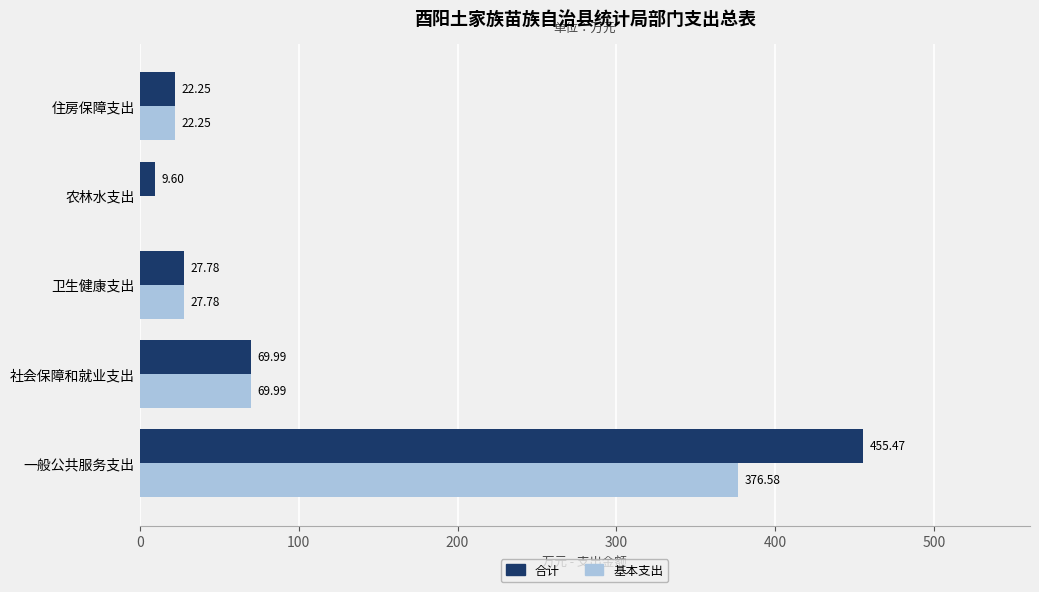

At which category is the sum across all series the highest?

一般公共服务支出